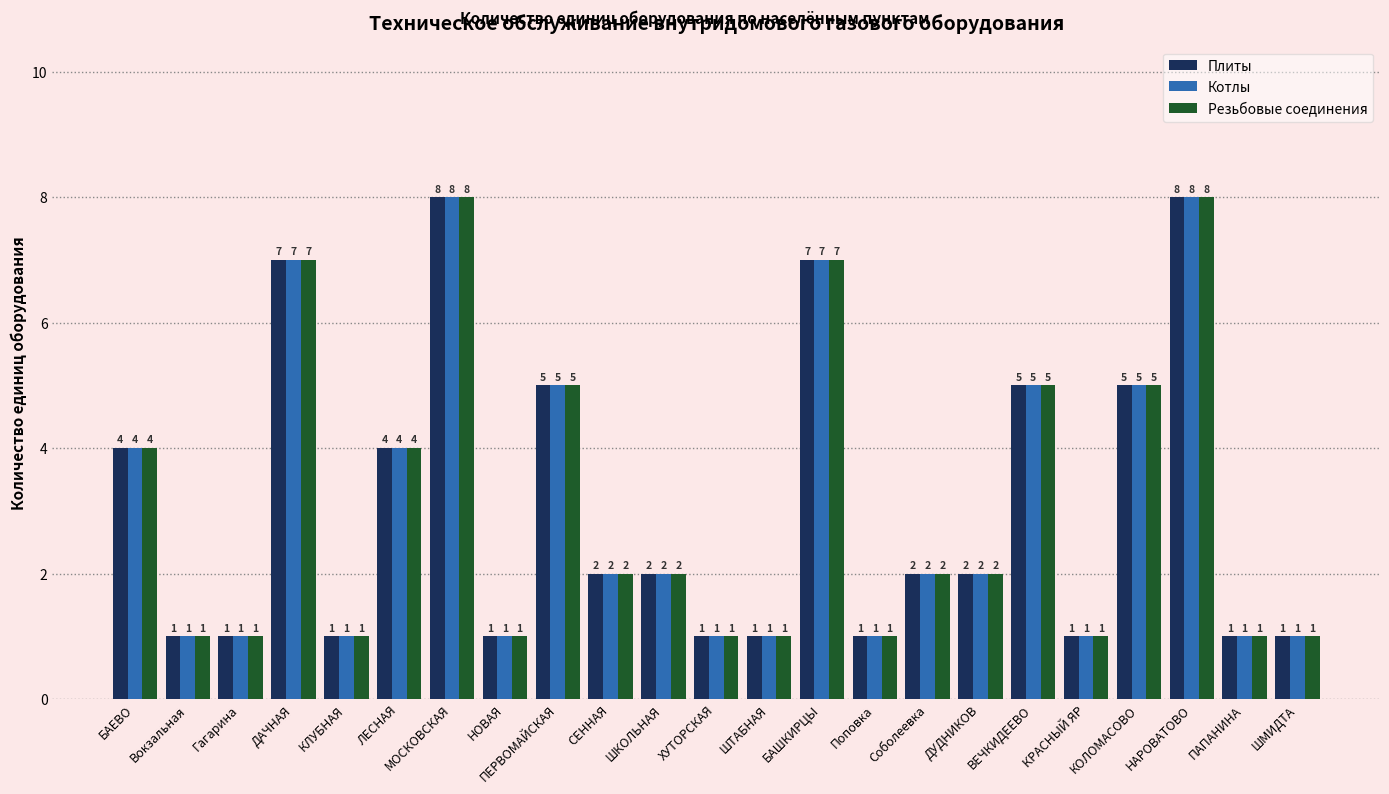

Where does the Плиты series first go above 2?

БАЕВО